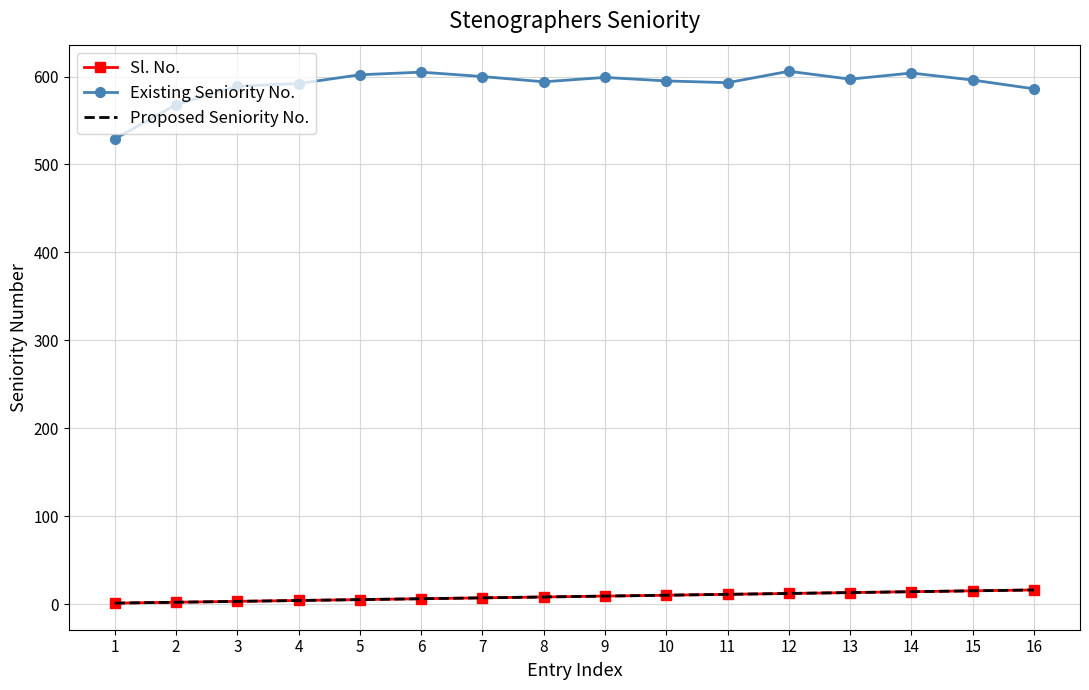

How many values in the Proposed Seniority No. series exceed 9?

7